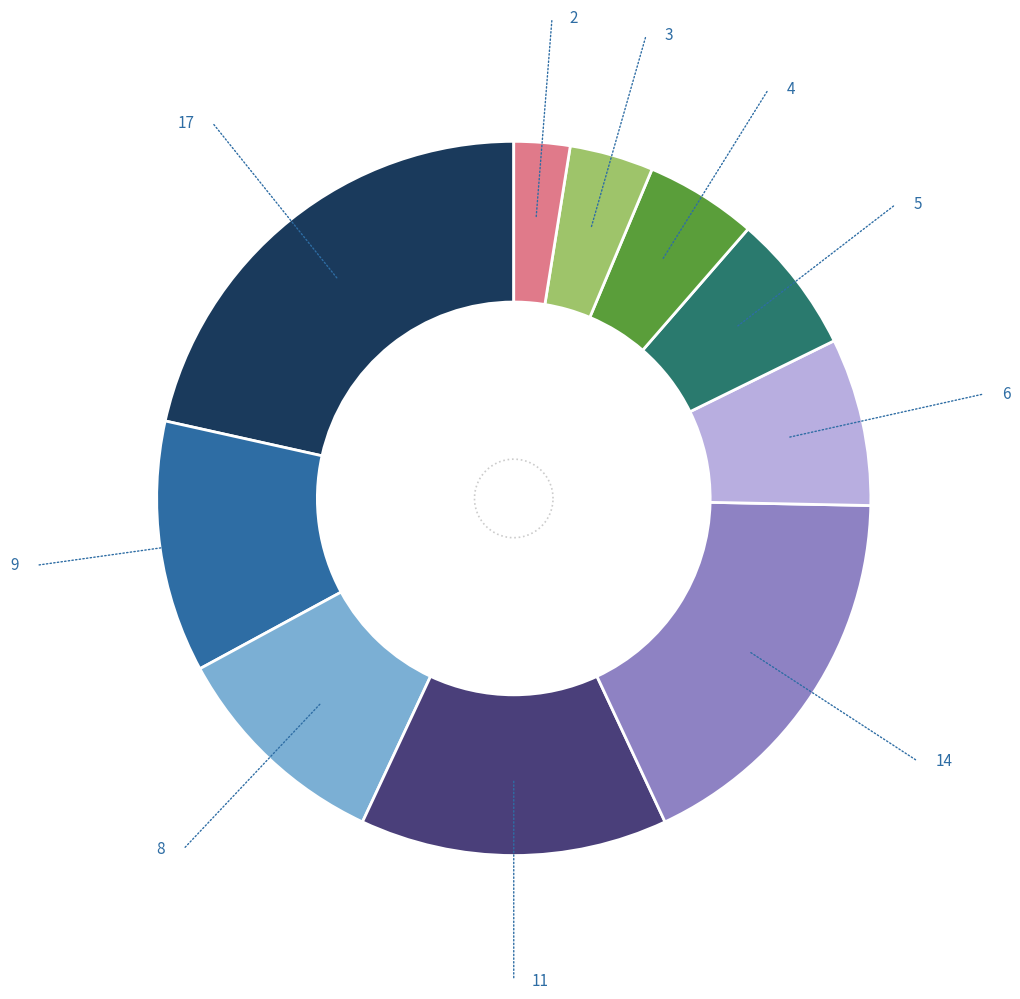

True or false: Interculturalidad accounts for 14% of the total.

False